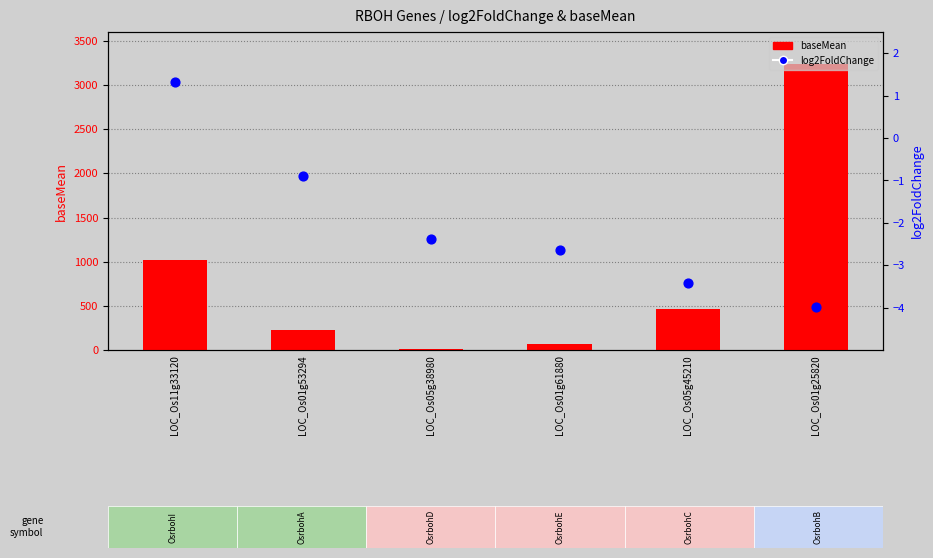

Which series contains the lowest Y value?

log2FoldChange